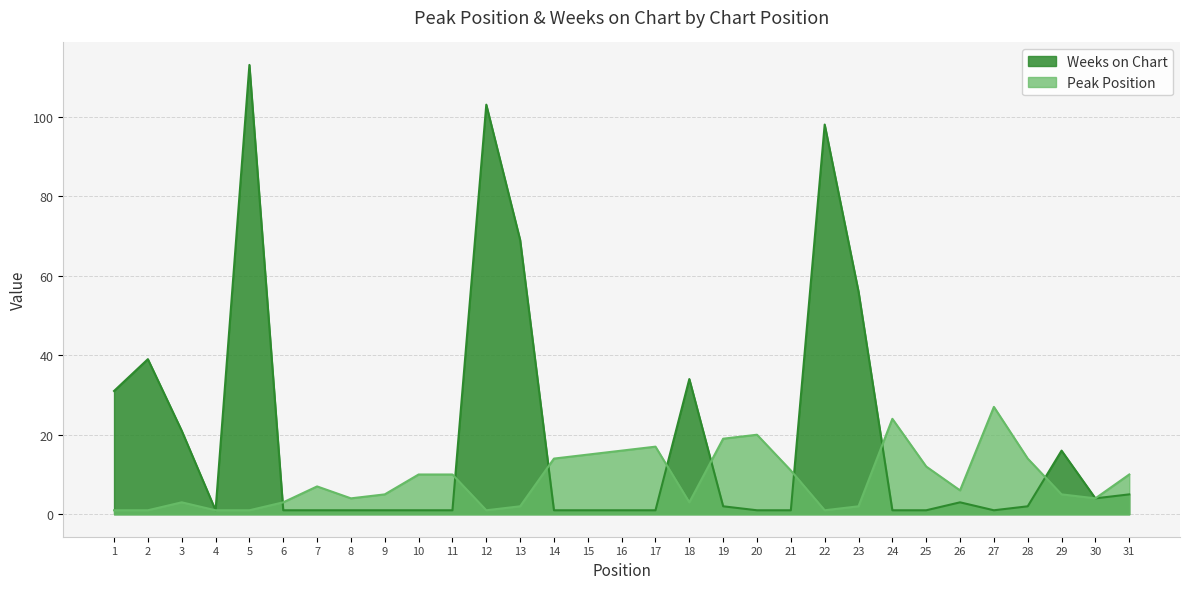

Which series changed the most between 12 and 22?

Weeks on Chart